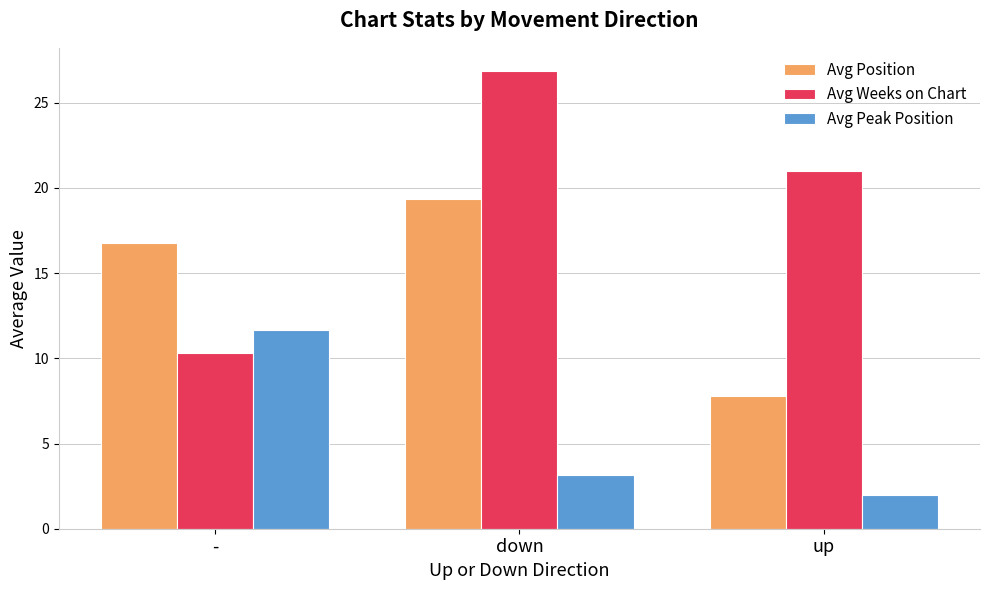

Which category has the highest value in the Avg Position series?

down